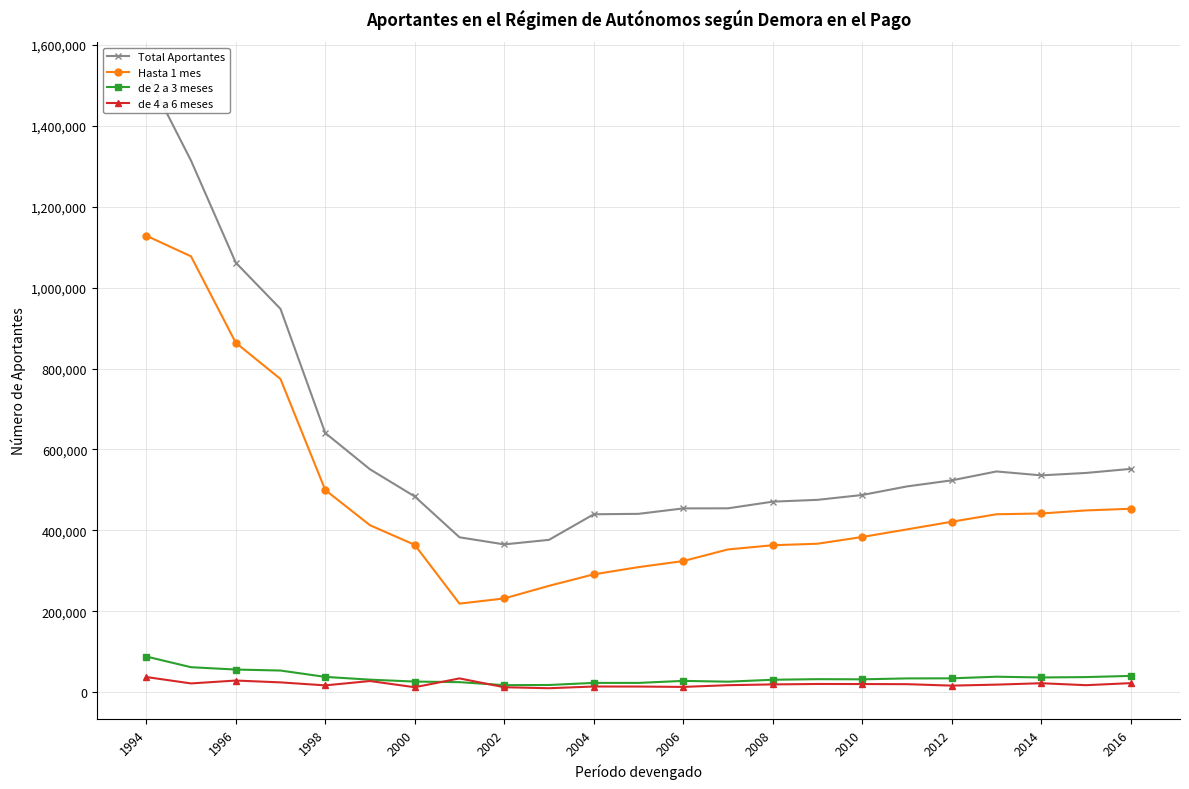

True or false: Total Aportantes has more than 0 points higher than both neighbors.

True